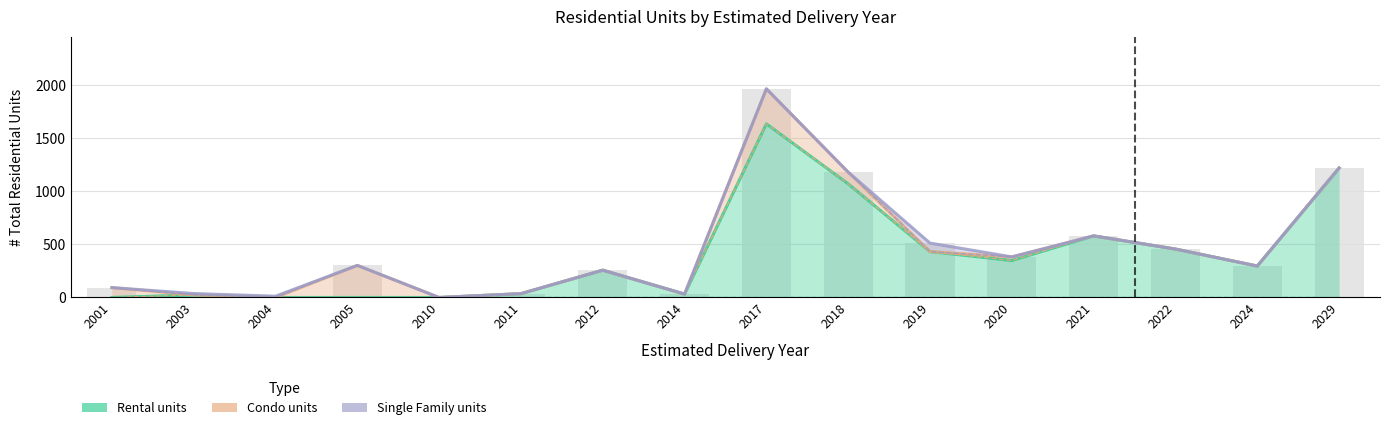

Reading left to right, what are all the values shown in this chart?

Rental units: 0	24	0	0	0	36	257	32	1635	1070	432	348	580	456	296	1219
Condo units: 93	24	0	302	0	36	257	32	1965	1180	432	382	580	456	296	1219
Single Family units: 93	37	12	302	0	36	257	32	1965	1180	512	382	580	456	296	1219